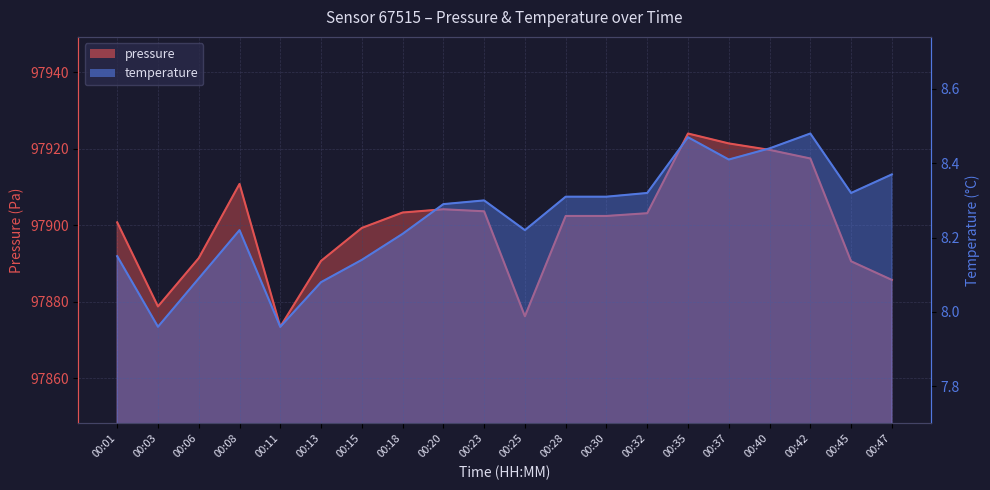

What are all the series names shown in the legend?

pressure, temperature